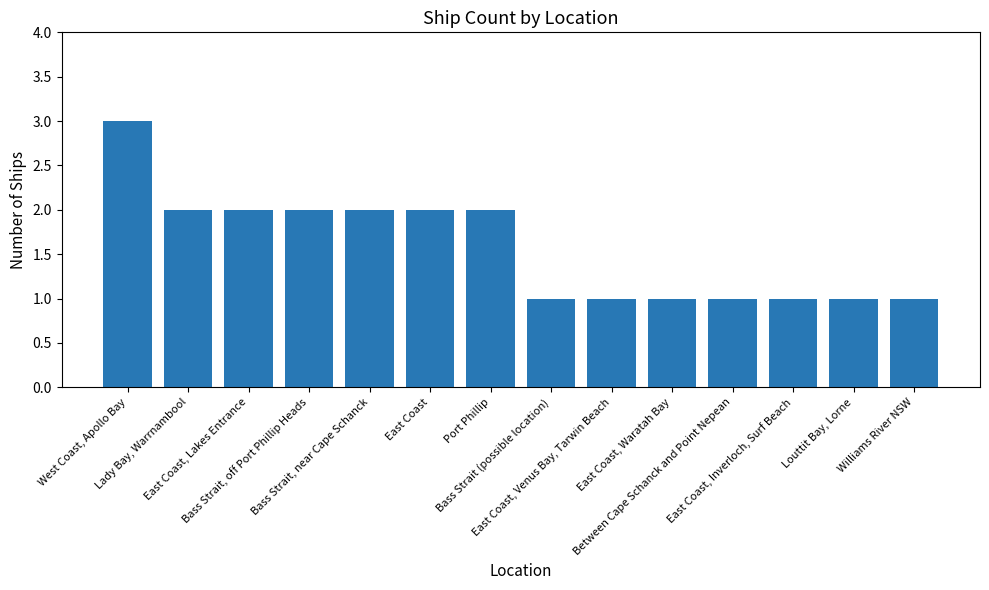

How many bars are there in total?

14